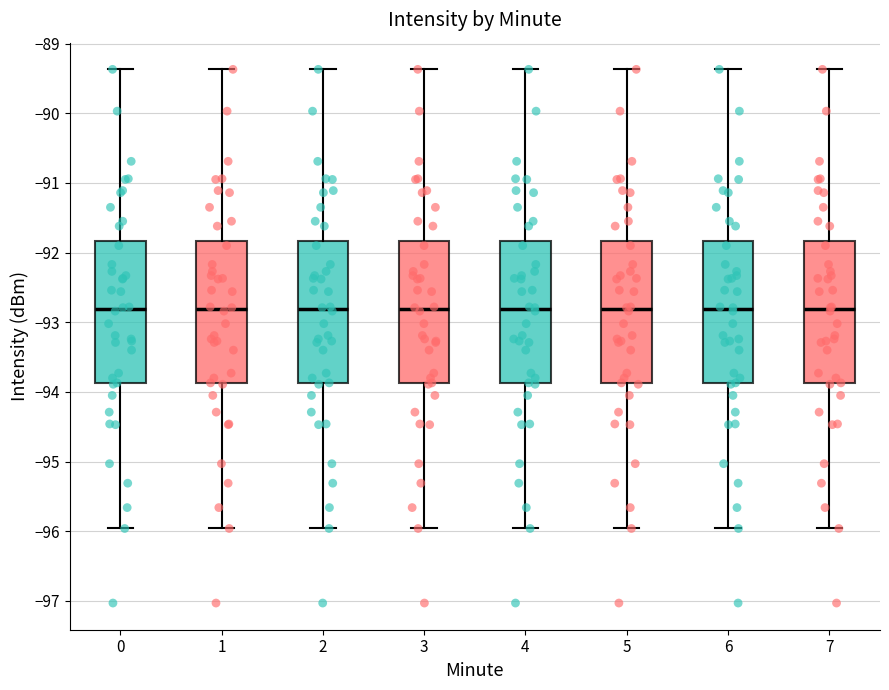

Reading left to right, read every box against the y-axis: the position of its median line, the range the box covers, and the ends of its whiskers. The values are not printed on the chart, so give them approximately, as read against the axis.

0: median -92.8, box -93.9 to -91.8, whiskers -96.0 to -89.4
1: median -92.8, box -93.9 to -91.8, whiskers -96.0 to -89.4
2: median -92.8, box -93.9 to -91.8, whiskers -96.0 to -89.4
3: median -92.8, box -93.9 to -91.8, whiskers -96.0 to -89.4
4: median -92.8, box -93.9 to -91.8, whiskers -96.0 to -89.4
5: median -92.8, box -93.9 to -91.8, whiskers -96.0 to -89.4
6: median -92.8, box -93.9 to -91.8, whiskers -96.0 to -89.4
7: median -92.8, box -93.9 to -91.8, whiskers -96.0 to -89.4